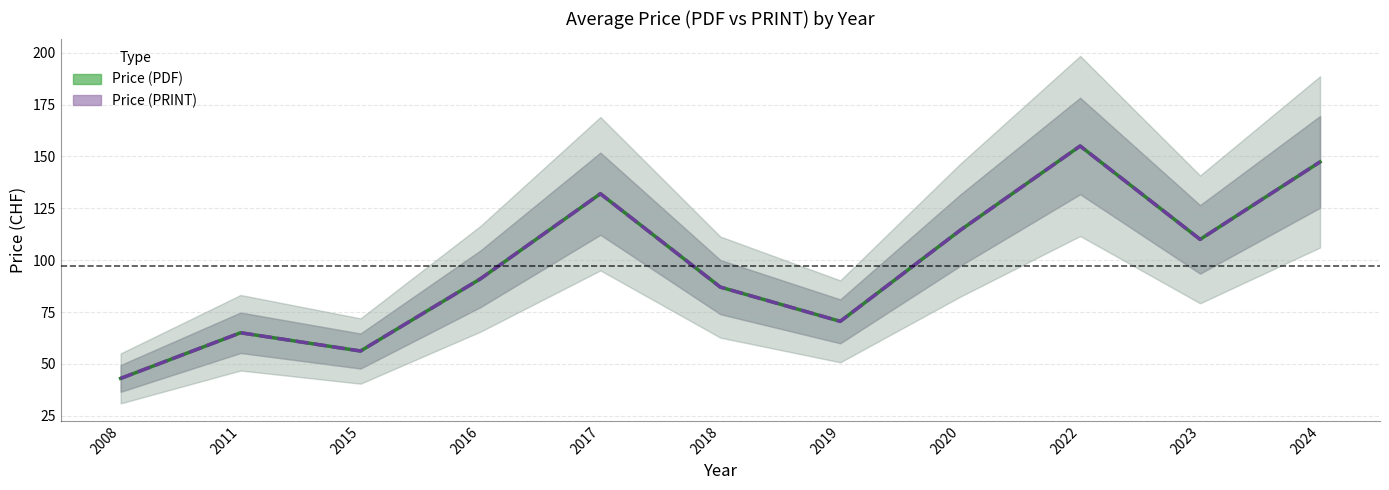

Which has a higher value, 2016 or 2023?

2023